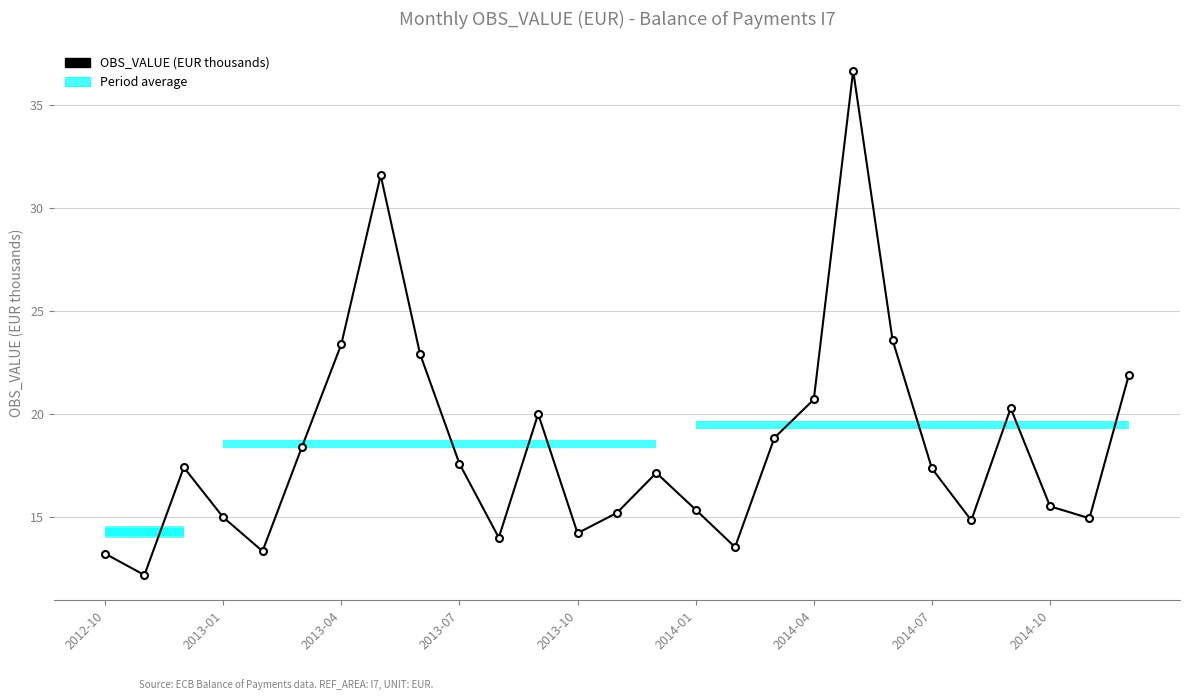

What is the maximum value shown in the chart?

36.7